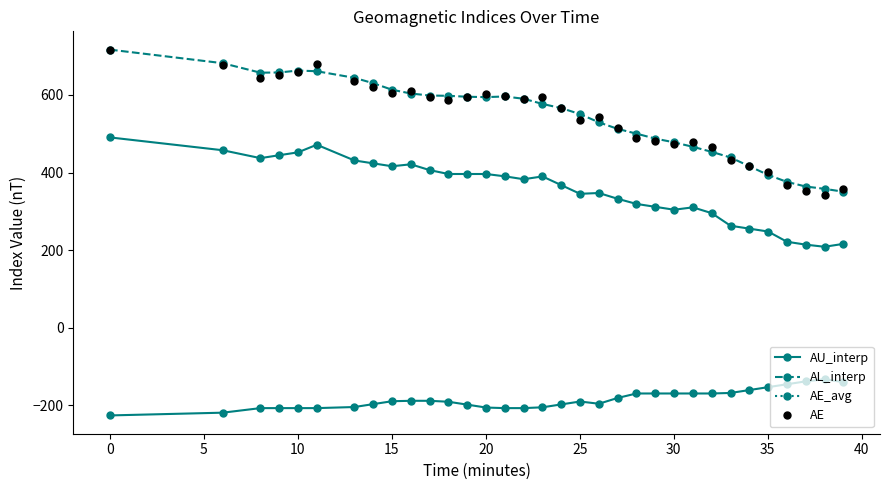

Which series has the largest Y range (max minus min)?

AE